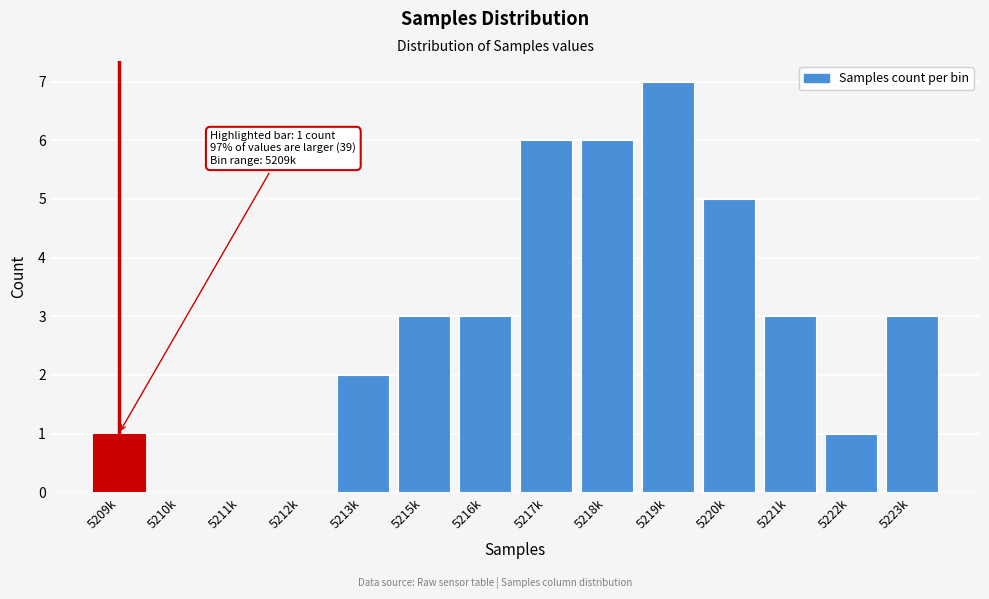

Reading left to right, what are all the values shown in this chart?

5209k=1	5210k=0	5211k=0	5212k=0	5213k=2	5215k=3	5216k=3	5217k=6	5218k=6	5219k=7	5220k=5	5221k=3	5222k=1	5223k=3